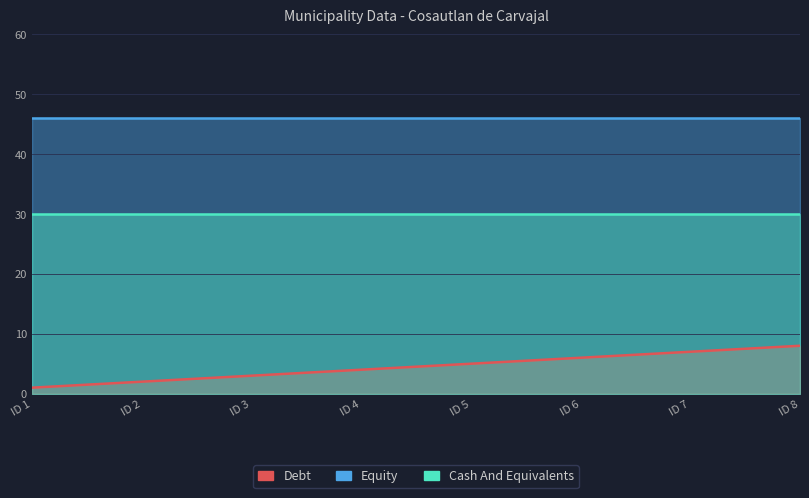

What are all the series names shown in the legend?

Debt, Equity, Cash And Equivalents